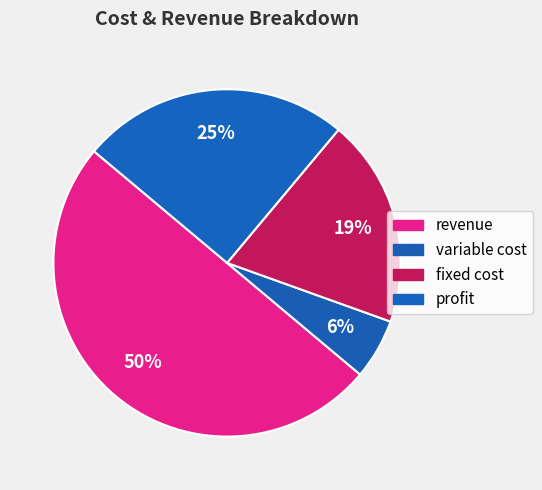

Approximately how many times larger is the value at variable cost compared to revenue?

0.1